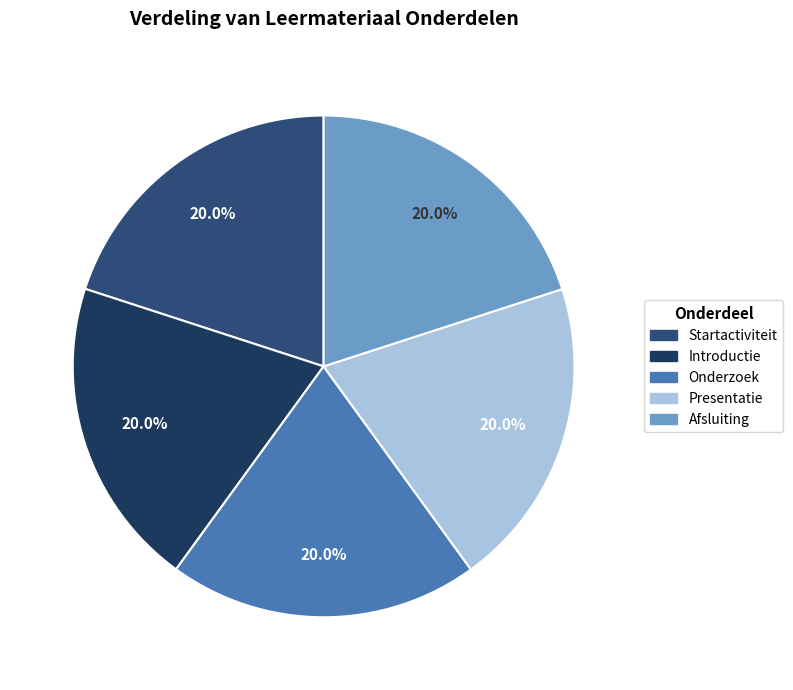

Is there a majority slice in this chart?

No